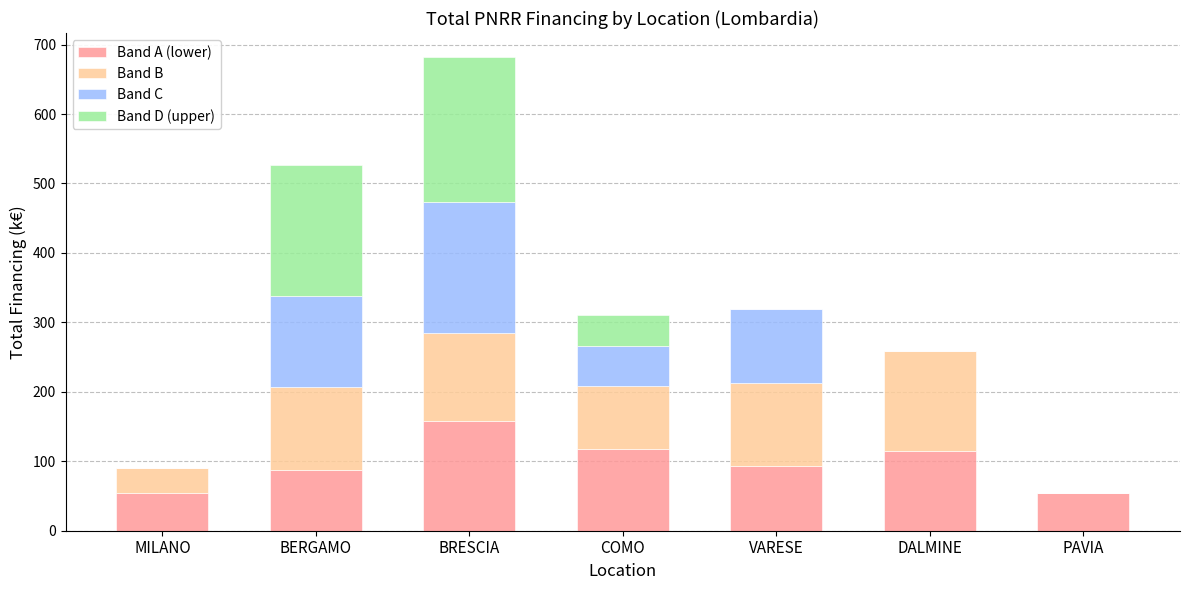

How many categories are shown in the chart?

7